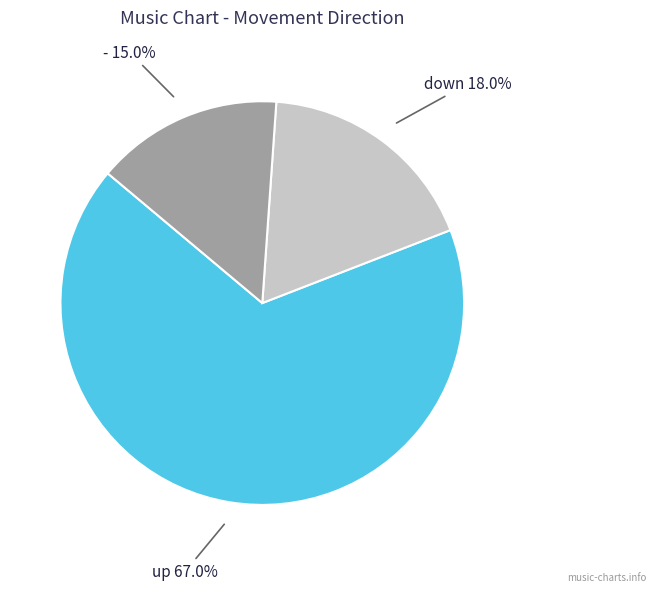

How many segments does this pie chart have?

3